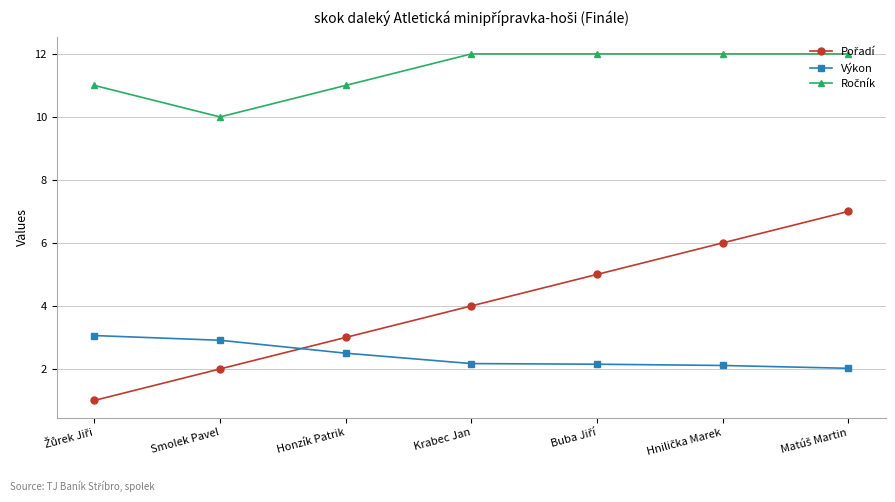

What is the label of the 4th point from the right?

Krabec Jan